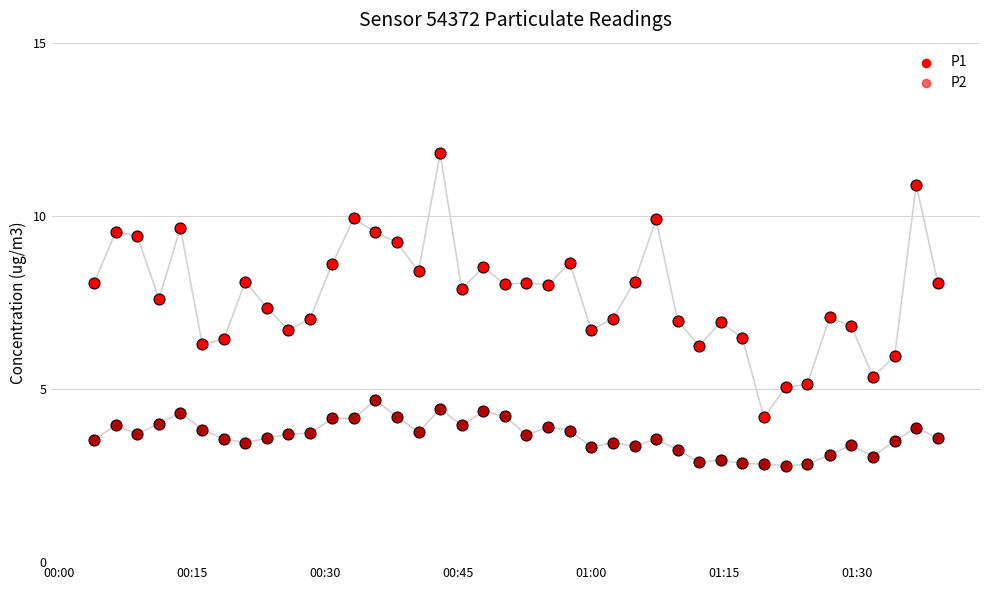

Which series has the widest spread of Y values?

P1